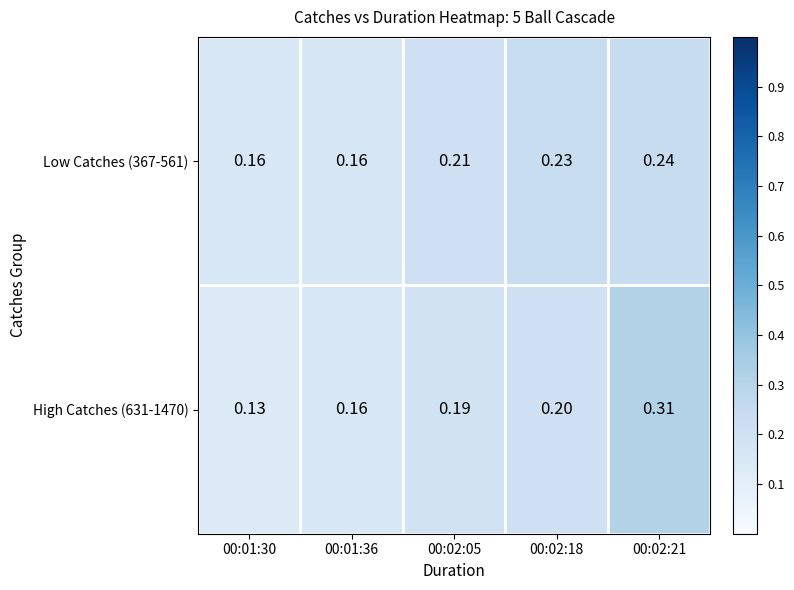

Is the value of Low Catches (367-561) at 00:01:30 greater than the value of High Catches (631-1470) at 00:01:30?

Yes